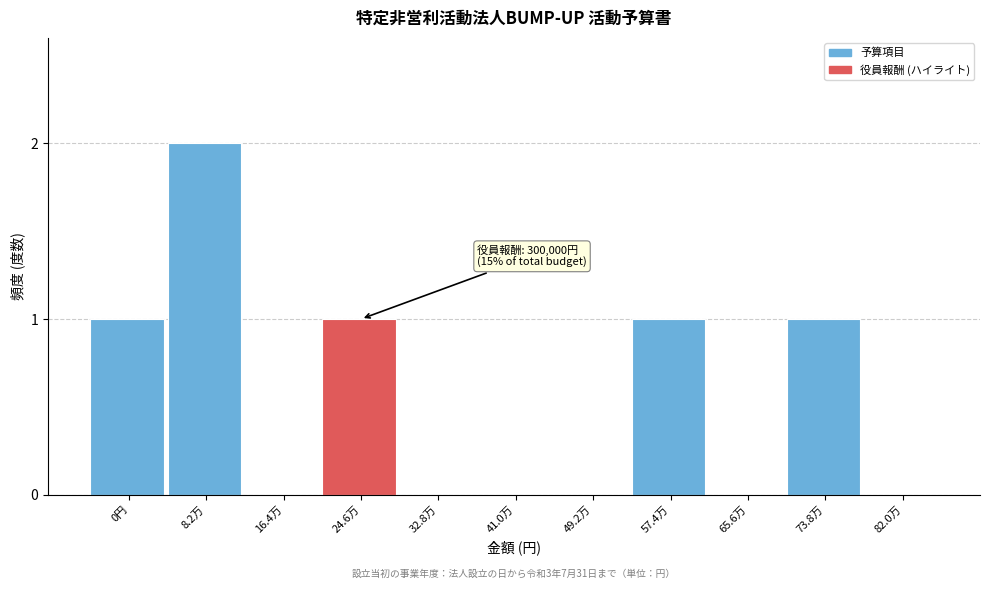

Which category has the highest value across all series?

8.2万